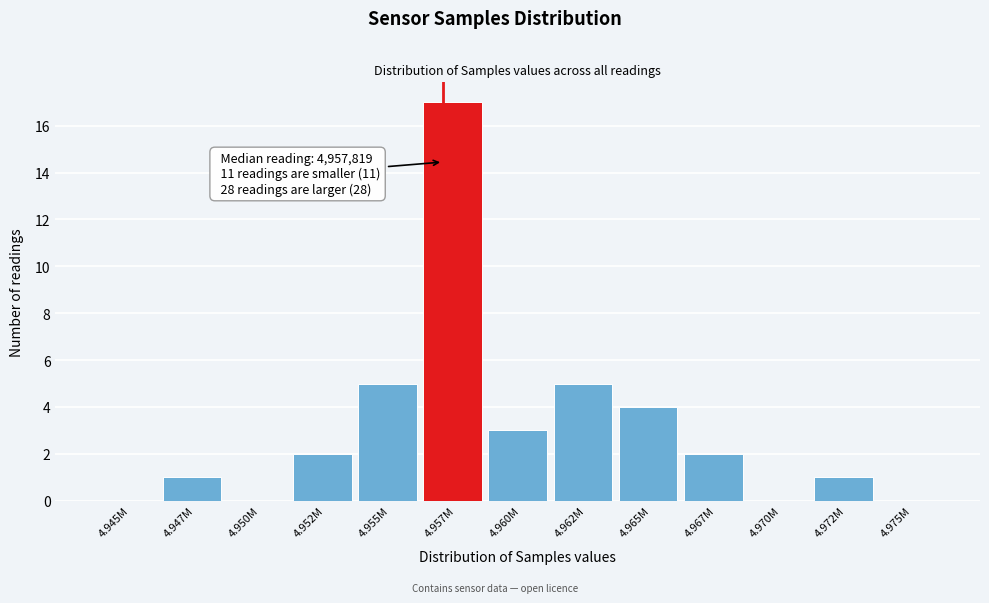

Reading right to left, what are all the values shown in this chart?

4.975M=0	4.972M=1	4.970M=0	4.967M=2	4.965M=4	4.962M=5	4.960M=3	4.957M=17	4.955M=5	4.952M=2	4.950M=0	4.947M=1	4.945M=0